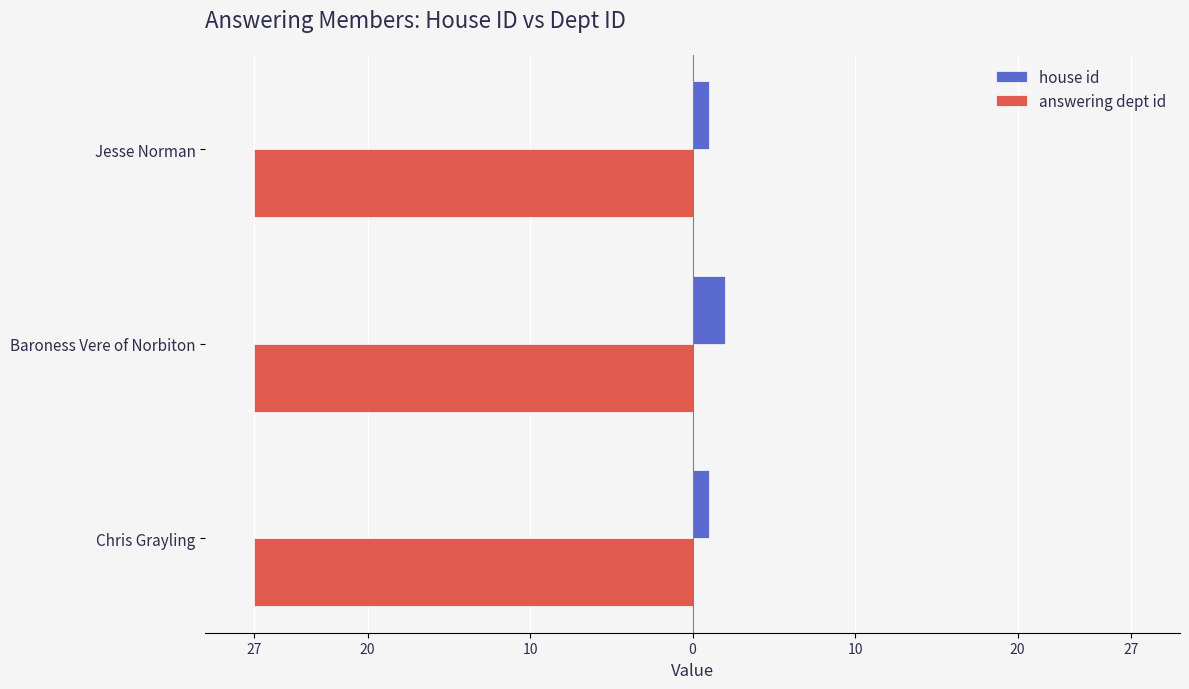

What are all the series names shown in the legend?

house id, answering dept id